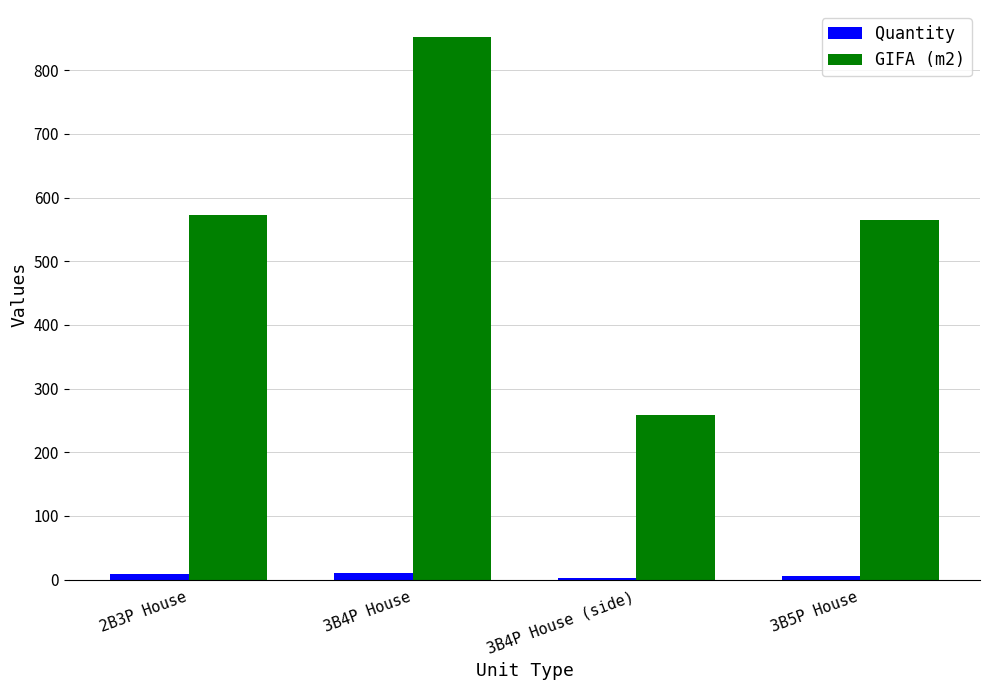

List the labels in order of GIFA (m2) value, largest first.

3B4P House, 2B3P House, 3B5P House, 3B4P House (side)